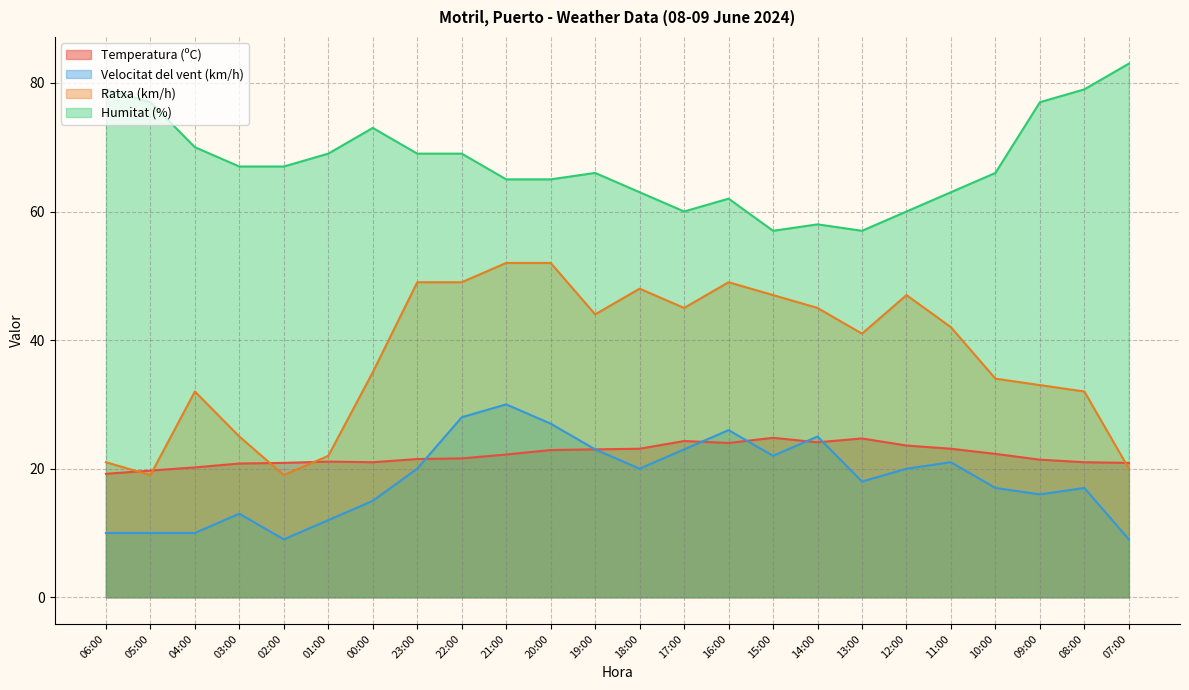

Reading left to right, transcribe all the data shown in this chart.

Temperatura (ºC): 06:00=19.2	05:00=19.7	04:00=20.2	03:00=20.8	02:00=20.9	01:00=21.1	00:00=21.0	23:00=21.5	22:00=21.6	21:00=22.2	20:00=22.9	19:00=23.0	18:00=23.1	17:00=24.3	16:00=24.0	15:00=24.8	14:00=24.1	13:00=24.7	12:00=23.6	11:00=23.1	10:00=22.3	09:00=21.4	08:00=21.0	07:00=20.9
Velocitat del vent (km/h): 06:00=10.0	05:00=10.0	04:00=10.0	03:00=13.0	02:00=9.0	01:00=12.0	00:00=15.0	23:00=20.0	22:00=28.0	21:00=30.0	20:00=27.0	19:00=23.0	18:00=20.0	17:00=23.0	16:00=26.0	15:00=22.0	14:00=25.0	13:00=18.0	12:00=20.0	11:00=21.0	10:00=17.0	09:00=16.0	08:00=17.0	07:00=9.0
Ratxa (km/h): 06:00=21.0	05:00=19.0	04:00=32.0	03:00=25.0	02:00=19.0	01:00=22.0	00:00=35.0	23:00=49.0	22:00=49.0	21:00=52.0	20:00=52.0	19:00=44.0	18:00=48.0	17:00=45.0	16:00=49.0	15:00=47.0	14:00=45.0	13:00=41.0	12:00=47.0	11:00=42.0	10:00=34.0	09:00=33.0	08:00=32.0	07:00=20.0
Humitat (%): 06:00=79.0	05:00=77.0	04:00=70.0	03:00=67.0	02:00=67.0	01:00=69.0	00:00=73.0	23:00=69.0	22:00=69.0	21:00=65.0	20:00=65.0	19:00=66.0	18:00=63.0	17:00=60.0	16:00=62.0	15:00=57.0	14:00=58.0	13:00=57.0	12:00=60.0	11:00=63.0	10:00=66.0	09:00=77.0	08:00=79.0	07:00=83.0